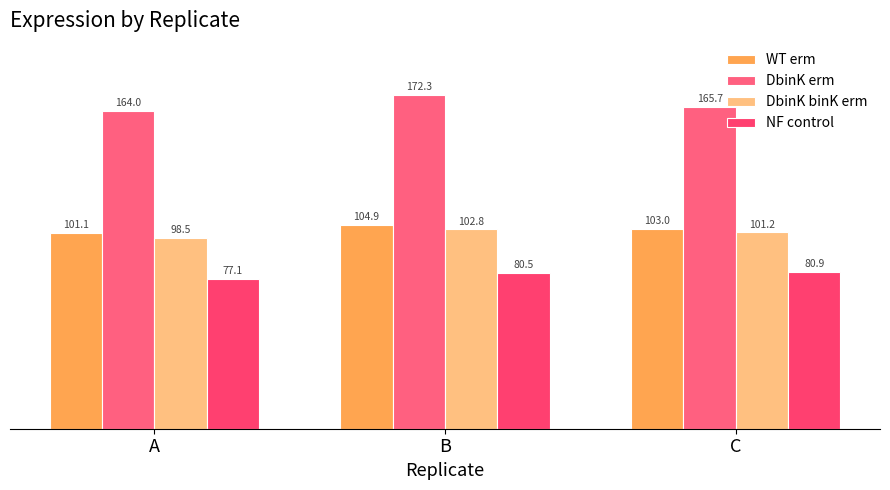

Reading left to right, extract all data points from this chart.

WT erm: 101.1	104.9	103.0
DbinK erm: 164.0	172.3	165.7
DbinK binK erm: 98.5	102.8	101.2
NF control: 77.1	80.5	80.9